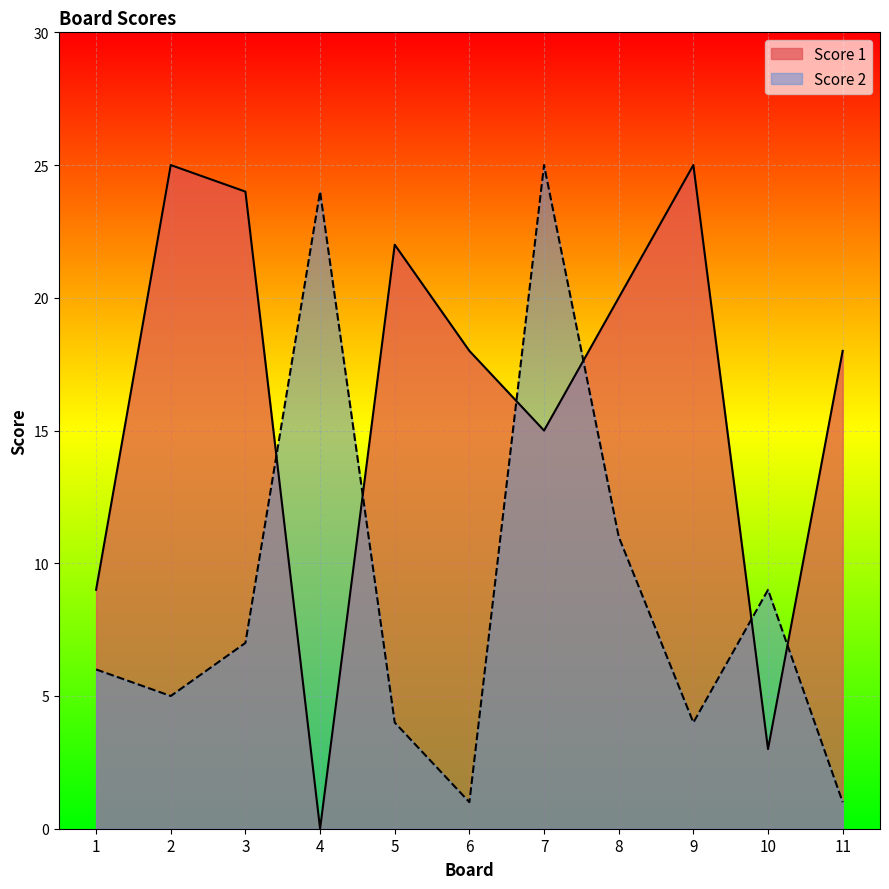

Where does the Score 1 series first go above 18?

2